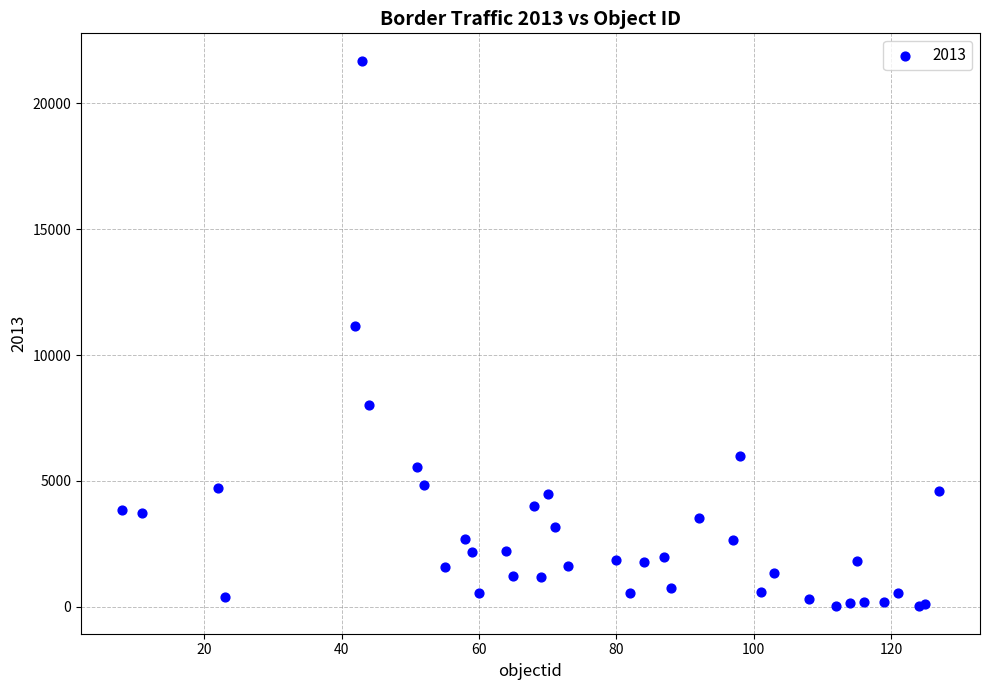

What Y value in the scatter plot is closest to 10855?

11160